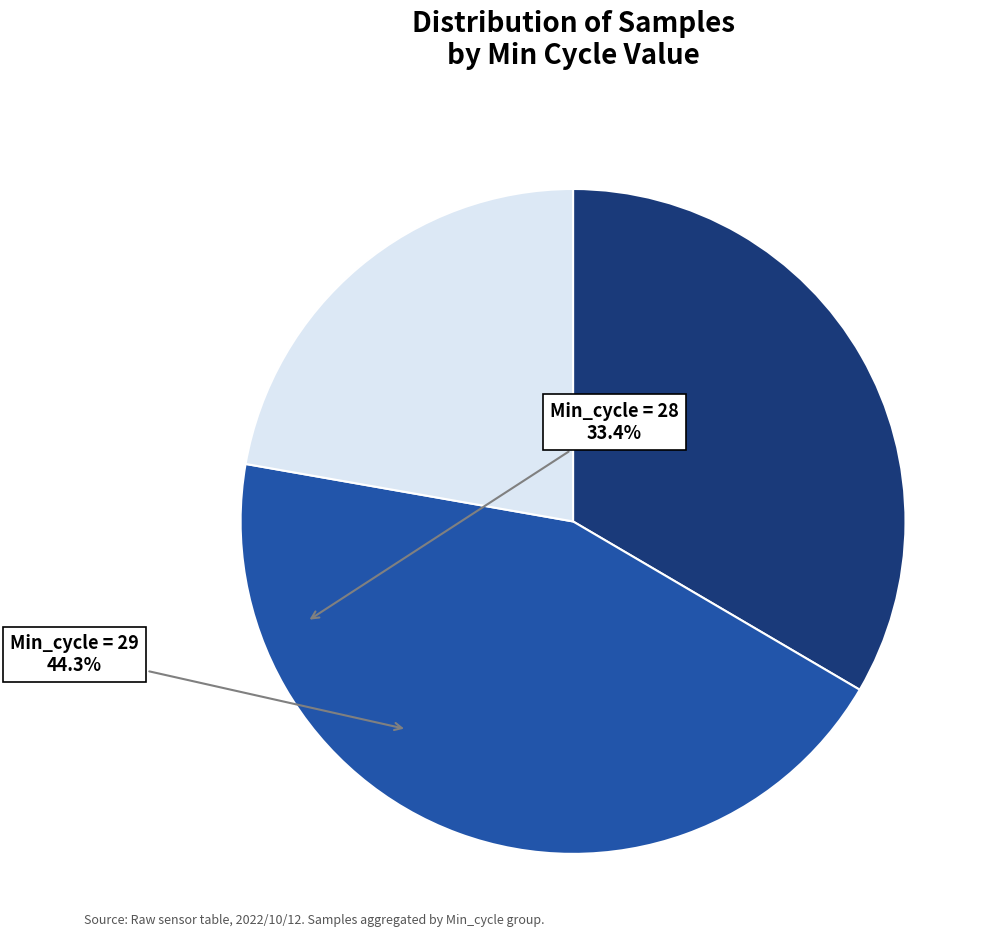

Does any single category account for the majority?

No